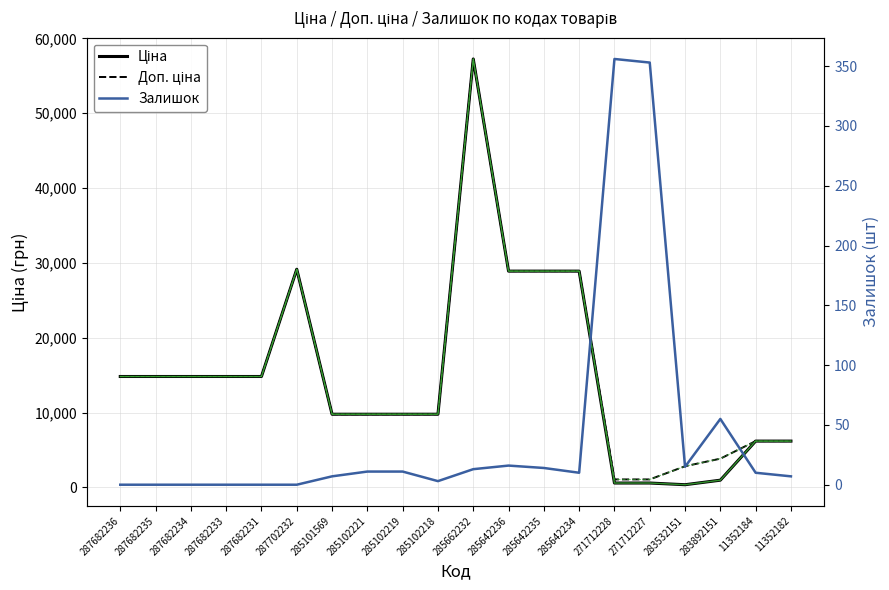

At how many categories does at least one series exceed 346?

20